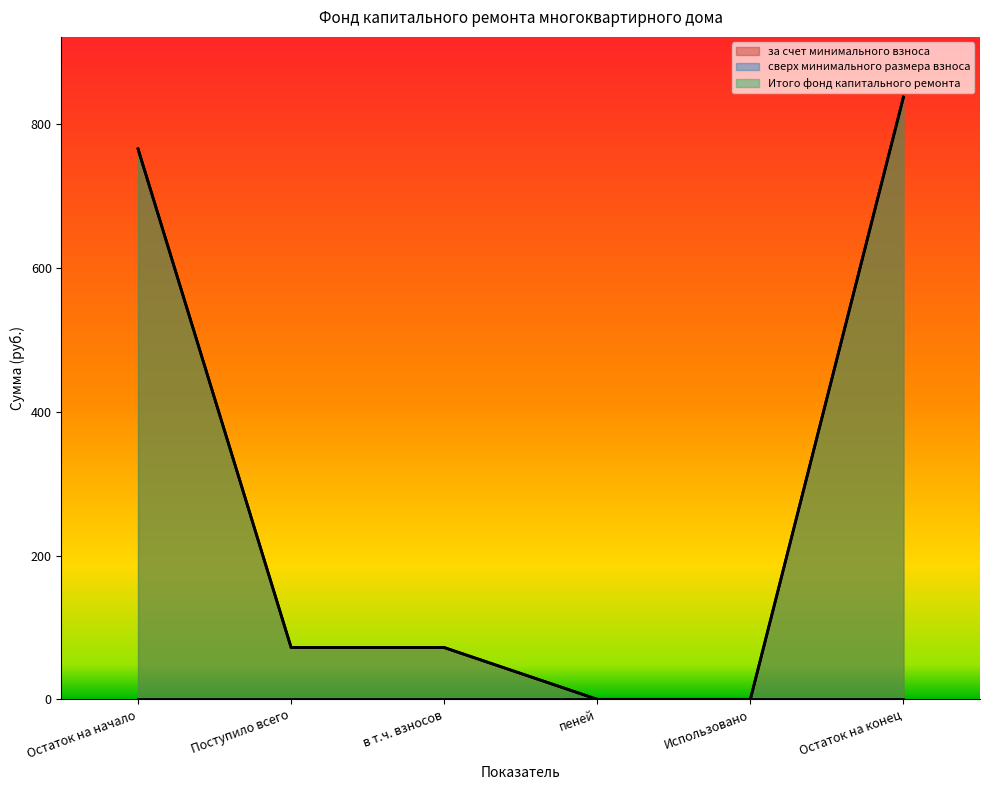

The за счет минимального взноса series shows 72.0 at Поступило всего. True or false?

True